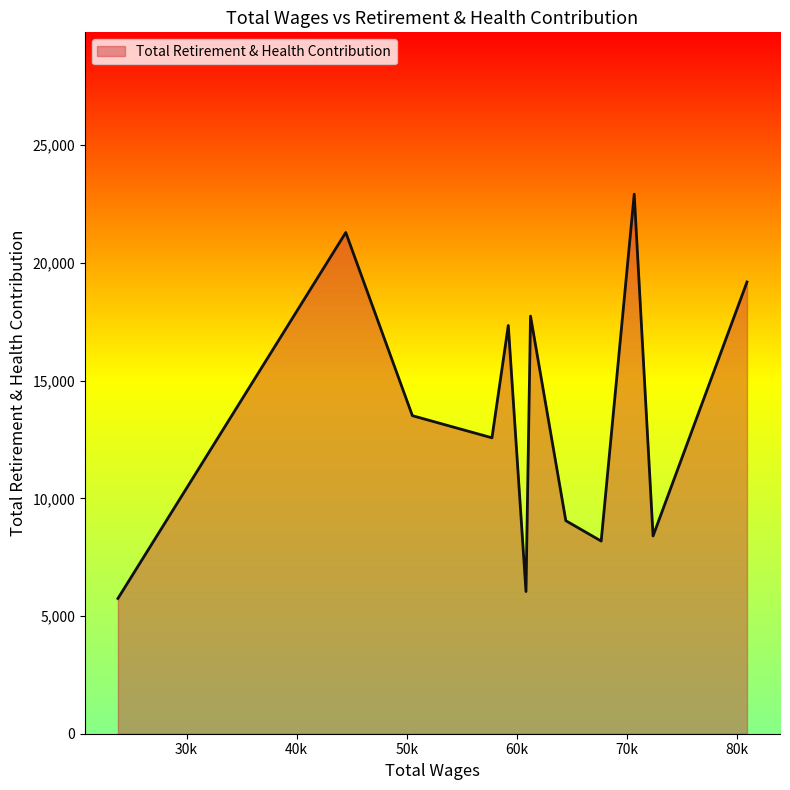

What is the minimum value shown in the chart?

5745